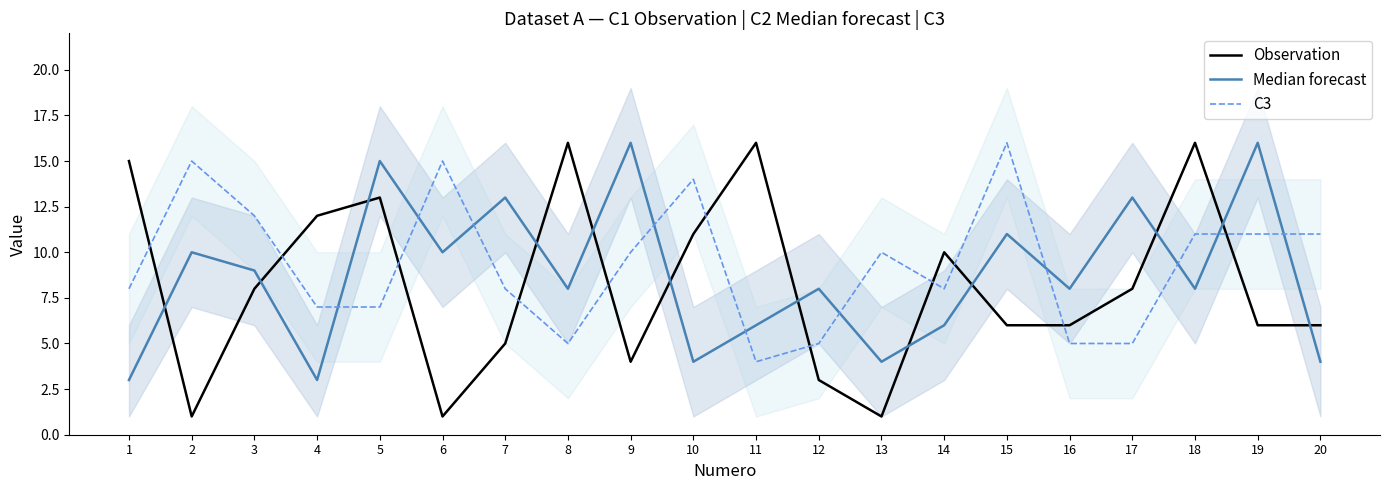

Reading left to right, extract all data points from this chart.

Observation: 15	1	8	12	13	1	5	16	4	11	16	3	1	10	6	6	8	16	6	6
Median forecast: 3	10	9	3	15	10	13	8	16	4	6	8	4	6	11	8	13	8	16	4
C3: 8	15	12	7	7	15	8	5	10	14	4	5	10	8	16	5	5	11	11	11